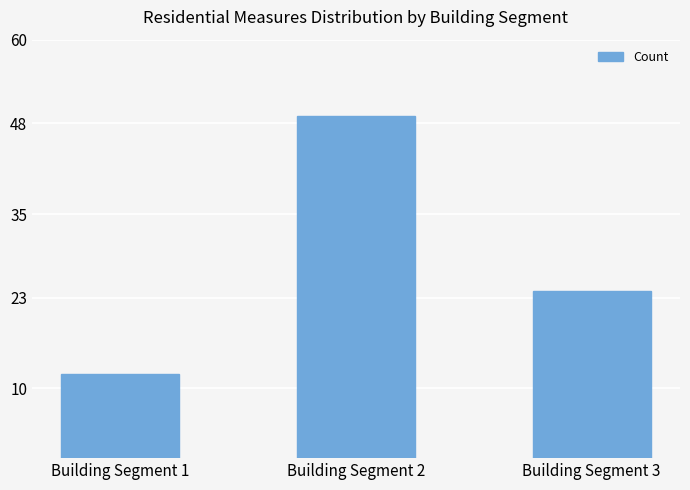

Which category has the lowest value across all series?

Building Segment 1